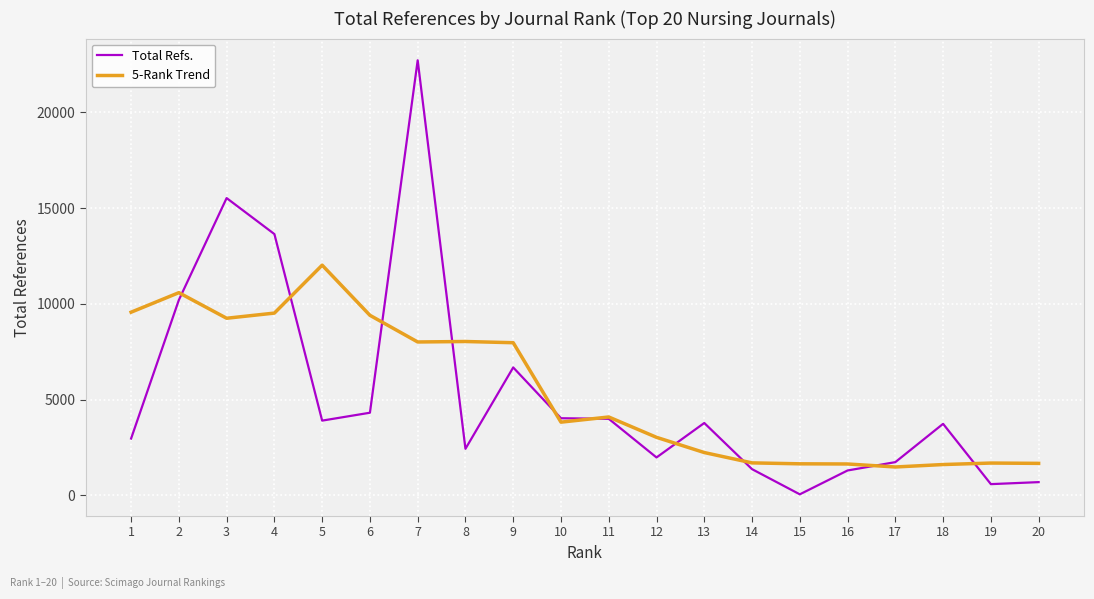

How many lines are shown in the chart?

2